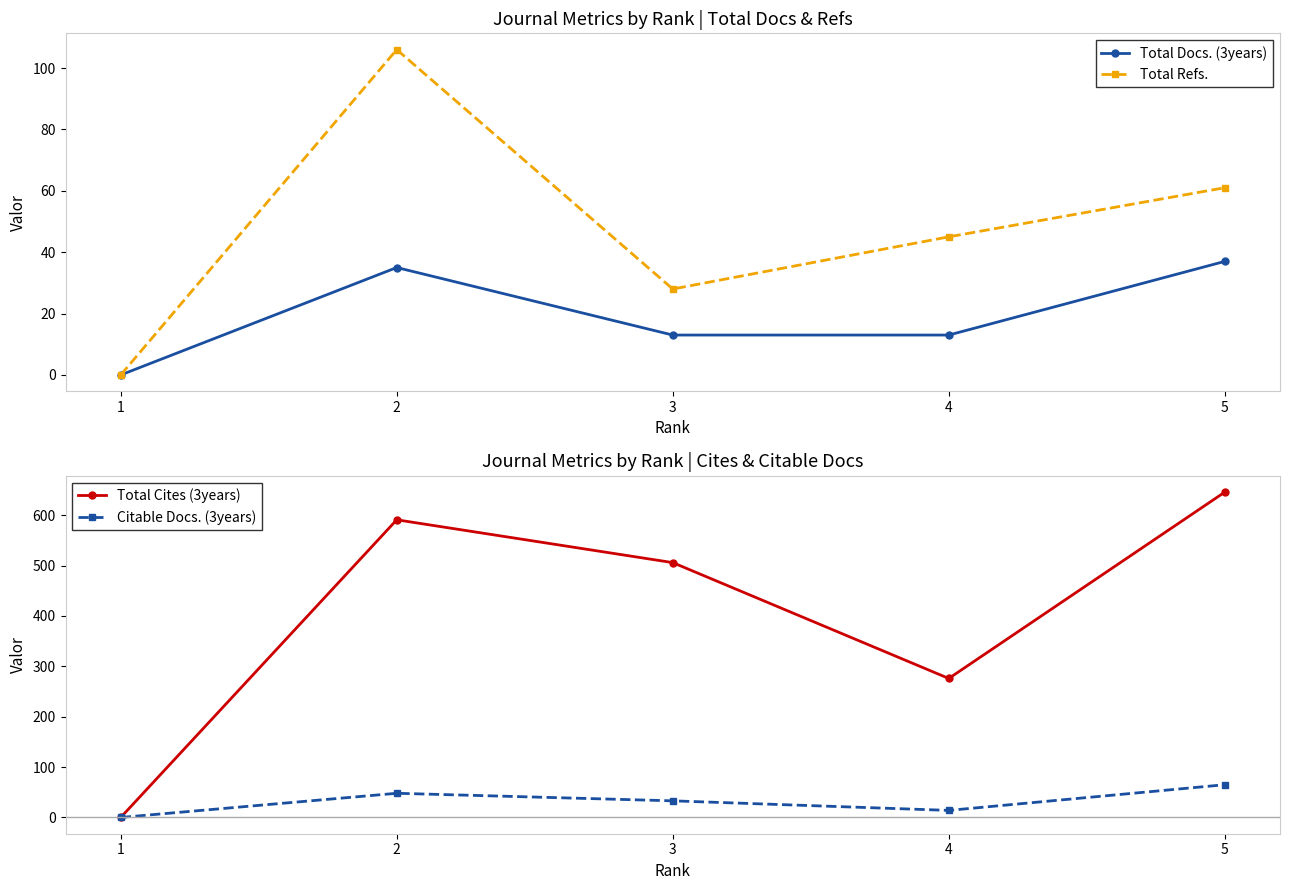

True or false: Total Cites (3years) and Citable Docs. (3years) intersect in this chart.

False